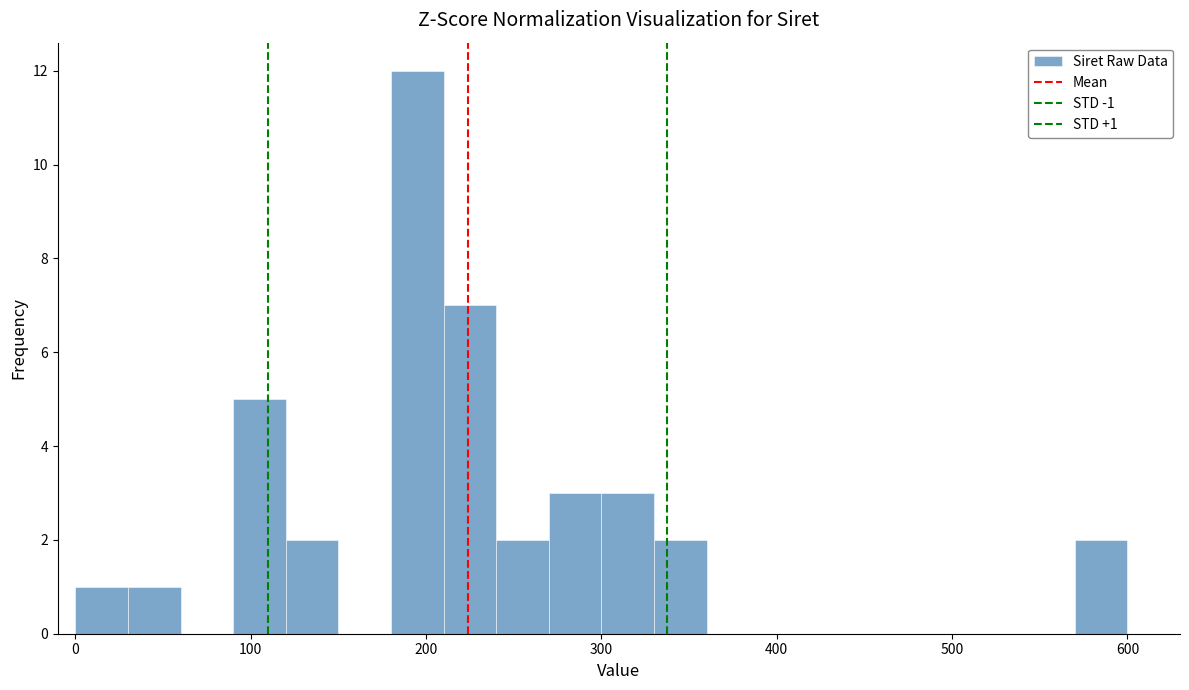

Read against the x-axis, roughly where is the centre of the tallest bar?

200